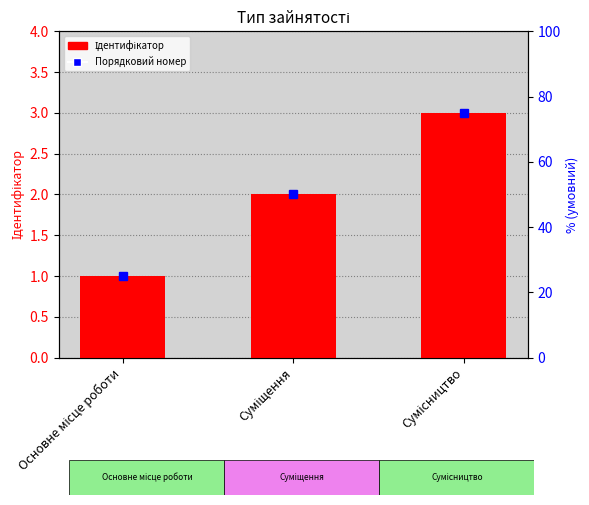

What is the approximate value at Суміщення?

2